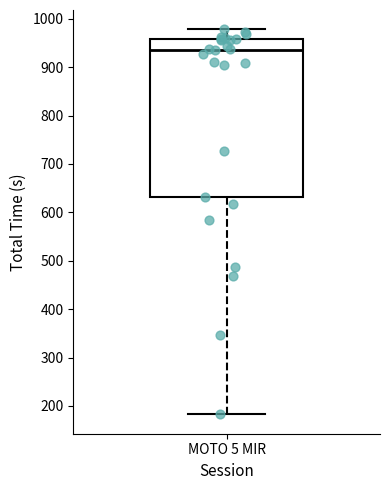

Transcribe this box plot: give where the median line is, the range the box spans, and where the two whiskers end, as read against the y-axis. The values are not printed on the chart, so give them approximately, as read against the axis.

median 940, box 630 to 960, whiskers 180 to 980